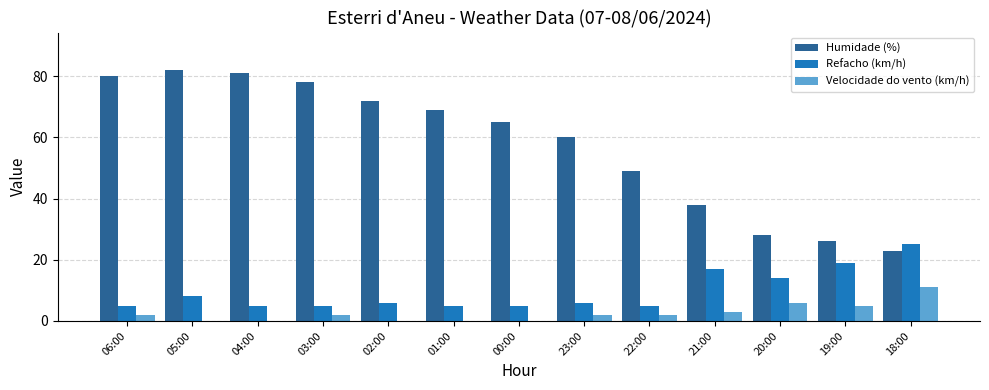

Which series has the largest total across all categories?

Humidade (%)